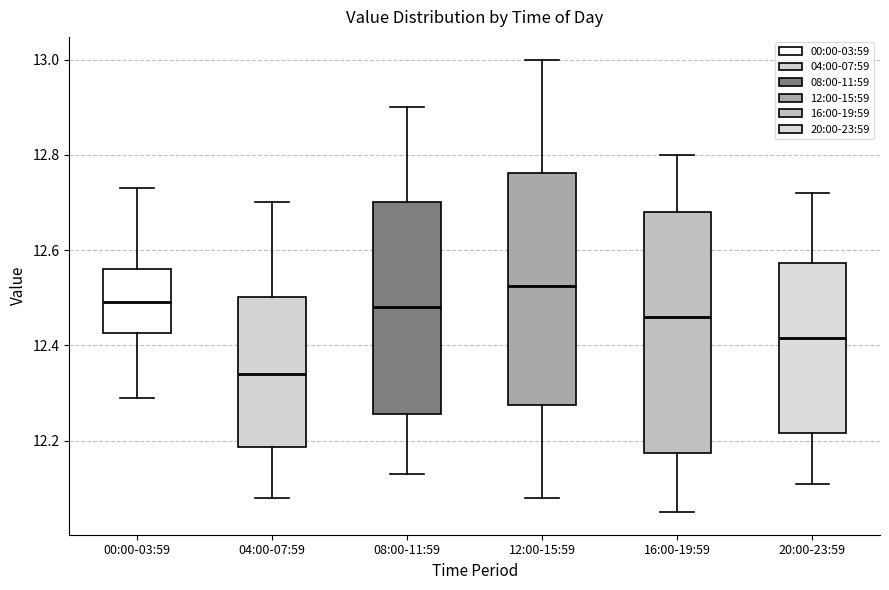

Reading left to right, transcribe this box plot: for each box, give where its median line is, the range the box spans, and where its two whiskers end, as read against the y-axis. The values are not printed on the chart, so give them approximately, as read against the axis.

00:00-03:59: median 12.50, box 12.42 to 12.56, whiskers 12.30 to 12.74
04:00-07:59: median 12.34, box 12.18 to 12.50, whiskers 12.08 to 12.70
08:00-11:59: median 12.48, box 12.26 to 12.70, whiskers 12.14 to 12.90
12:00-15:59: median 12.52, box 12.28 to 12.76, whiskers 12.08 to 13.00
16:00-19:59: median 12.46, box 12.18 to 12.68, whiskers 12.06 to 12.80
20:00-23:59: median 12.42, box 12.22 to 12.58, whiskers 12.12 to 12.72